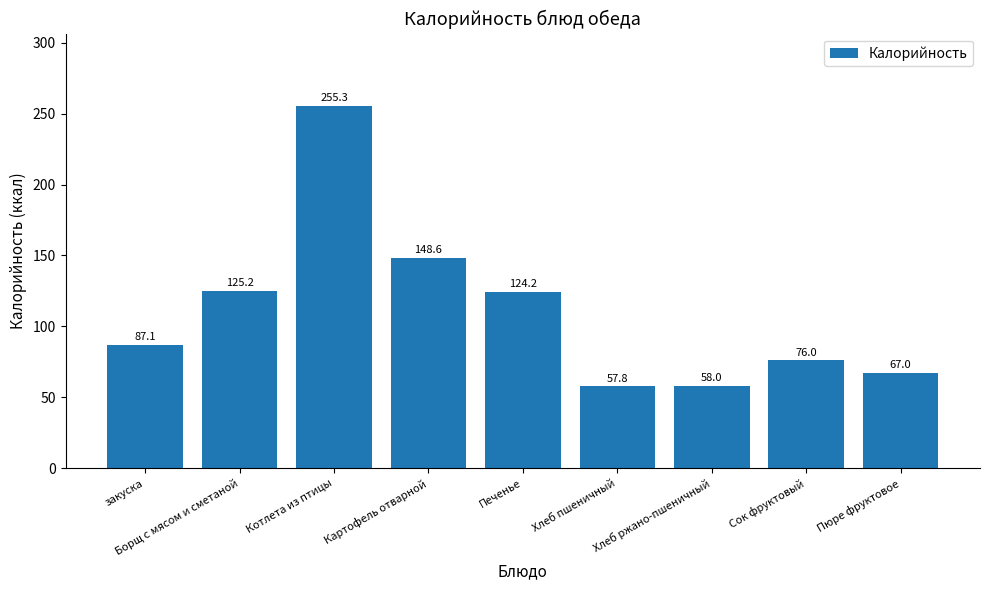

True or false: the data shows 148.6 at Картофель отварной.

True